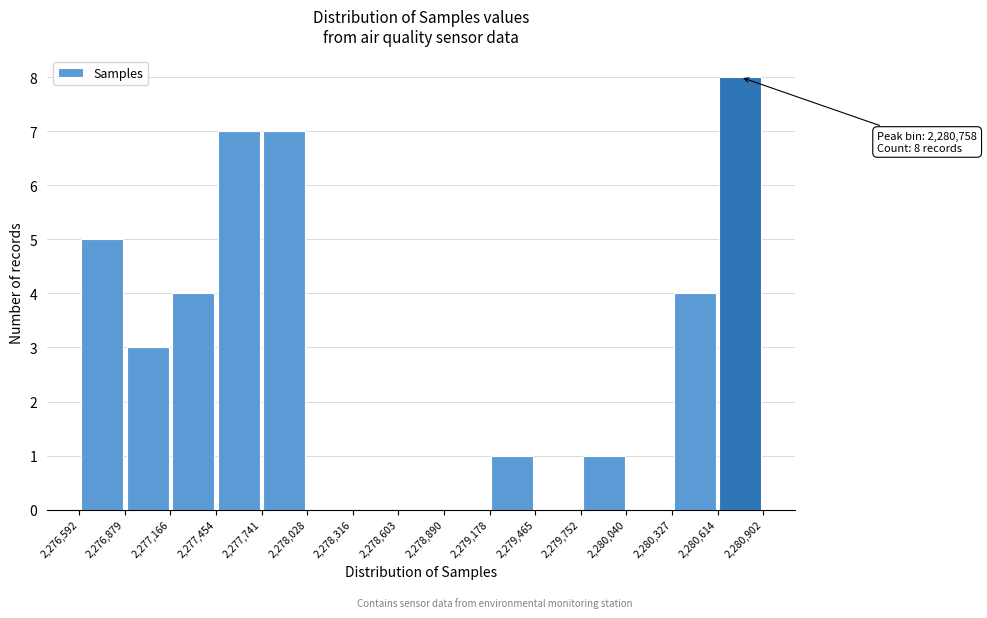

Over which range of the x-axis is the bar tallest?

2,280,614 to 2,280,902